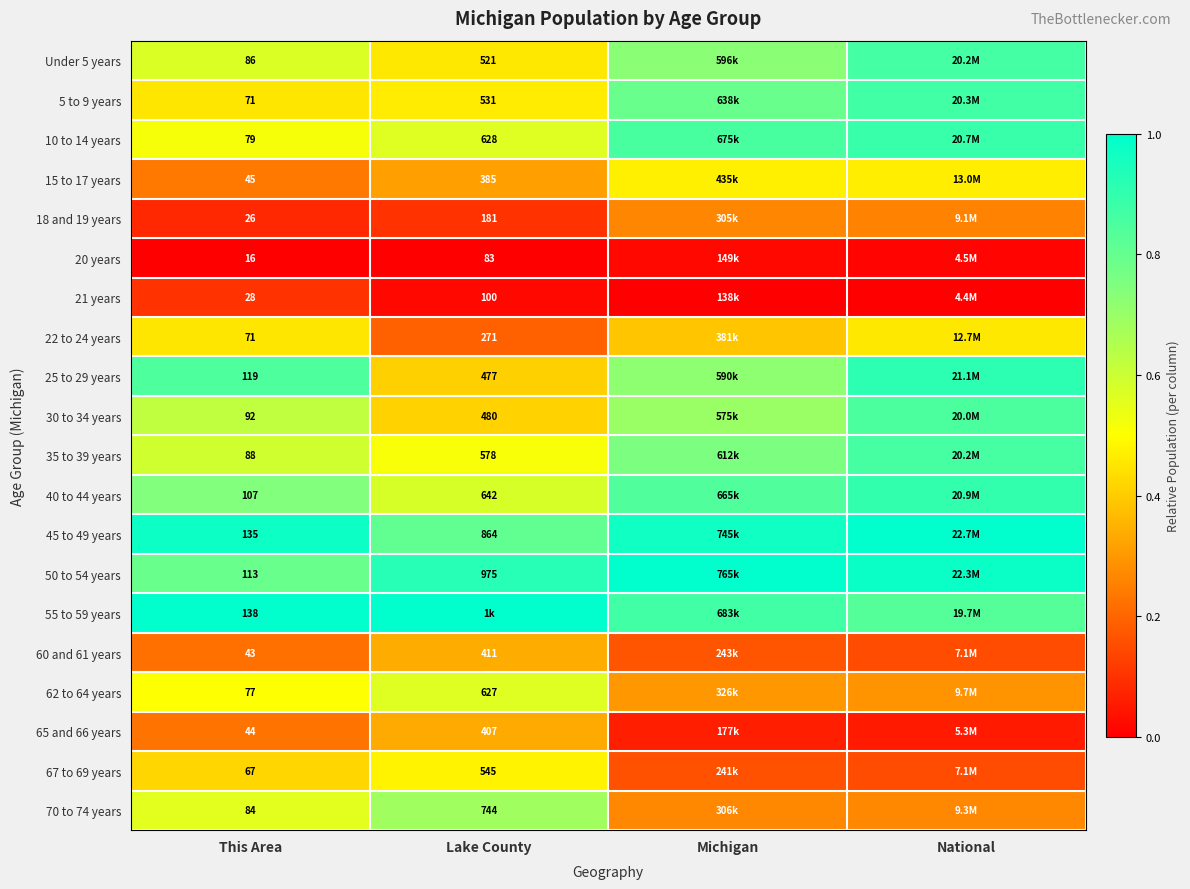

Between Lake County and National, which is larger?

National